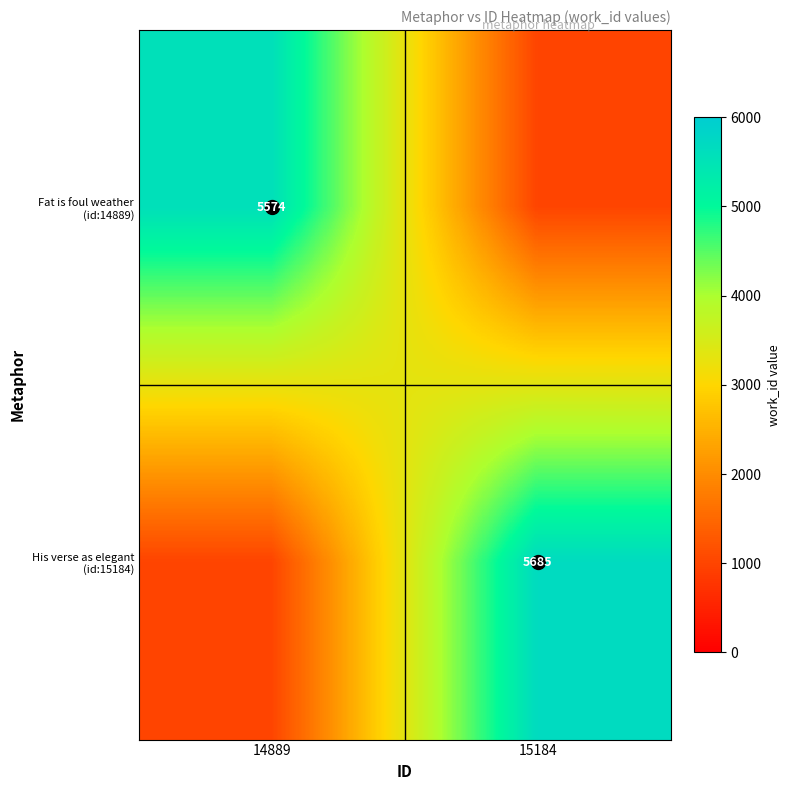

Which category has the highest value in the Fat is foul weather (id:14889) series?

14889